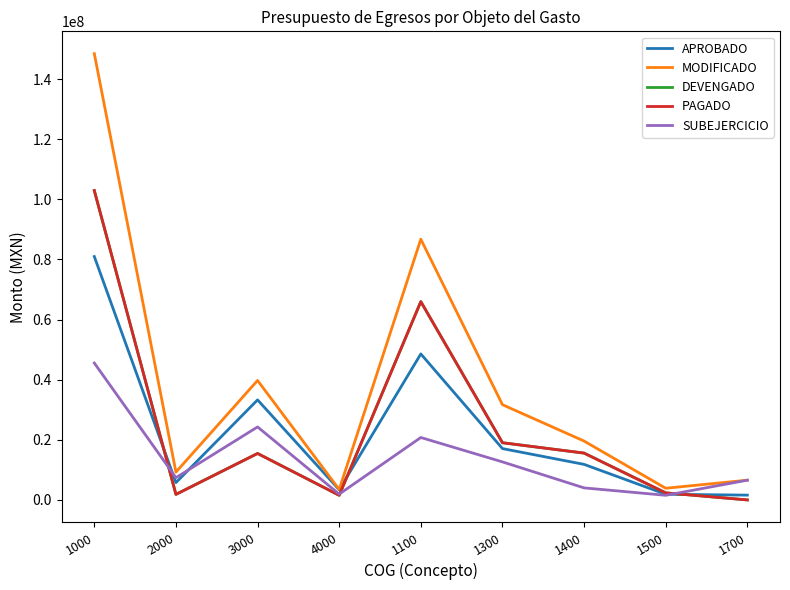

At which category does DEVENGADO reach its first local valley?

2000